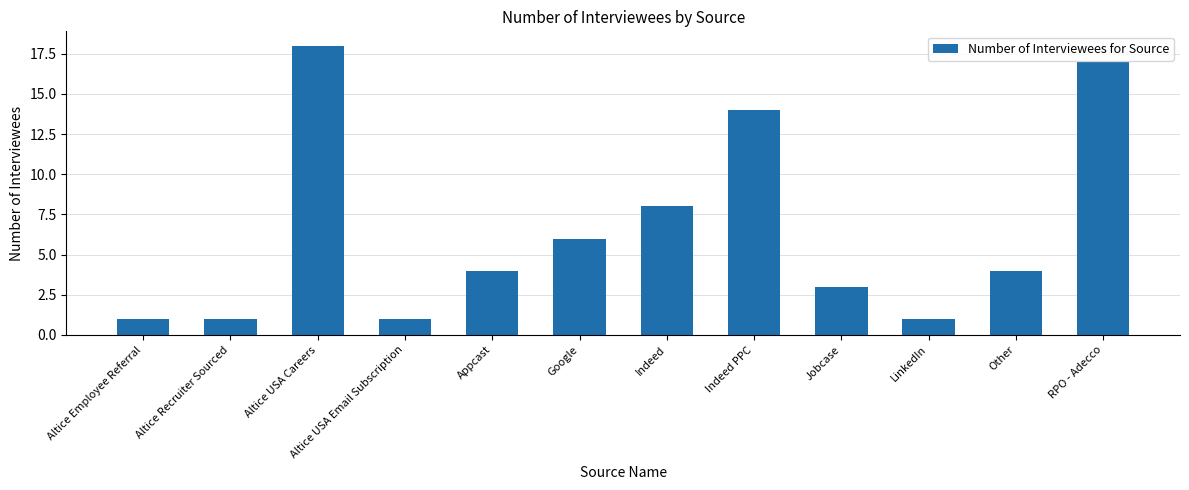

What is the label of the 12th bar from the left?

RPO - Adecco